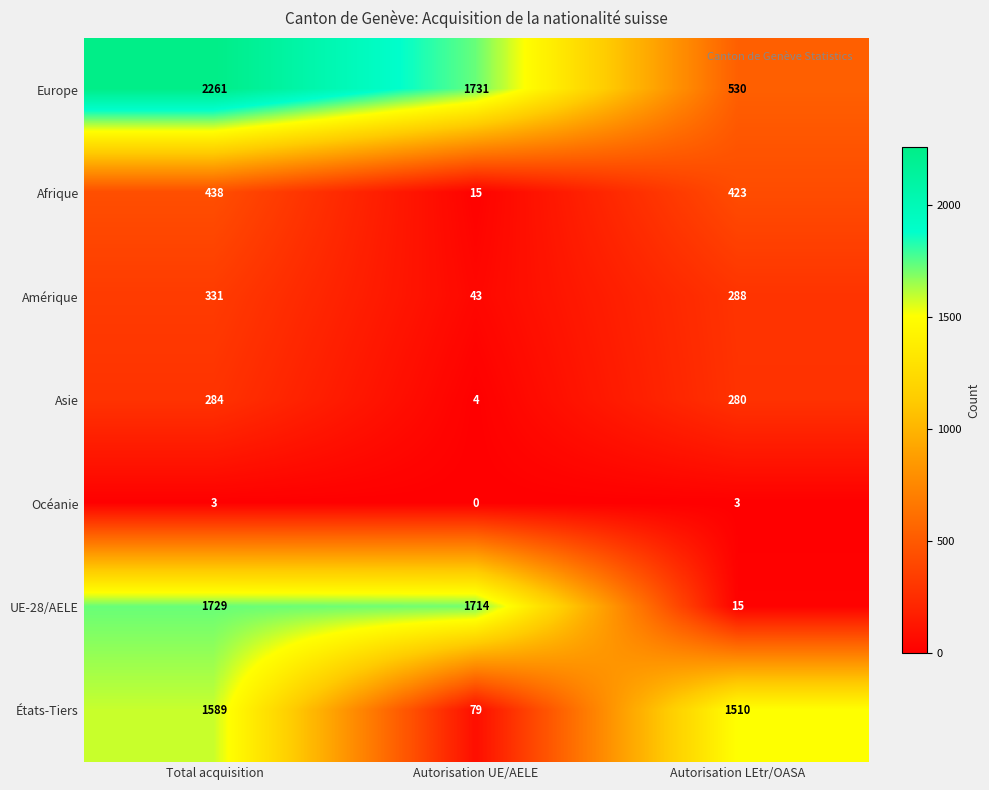

At which category is the sum across all series the highest?

Total acquisition